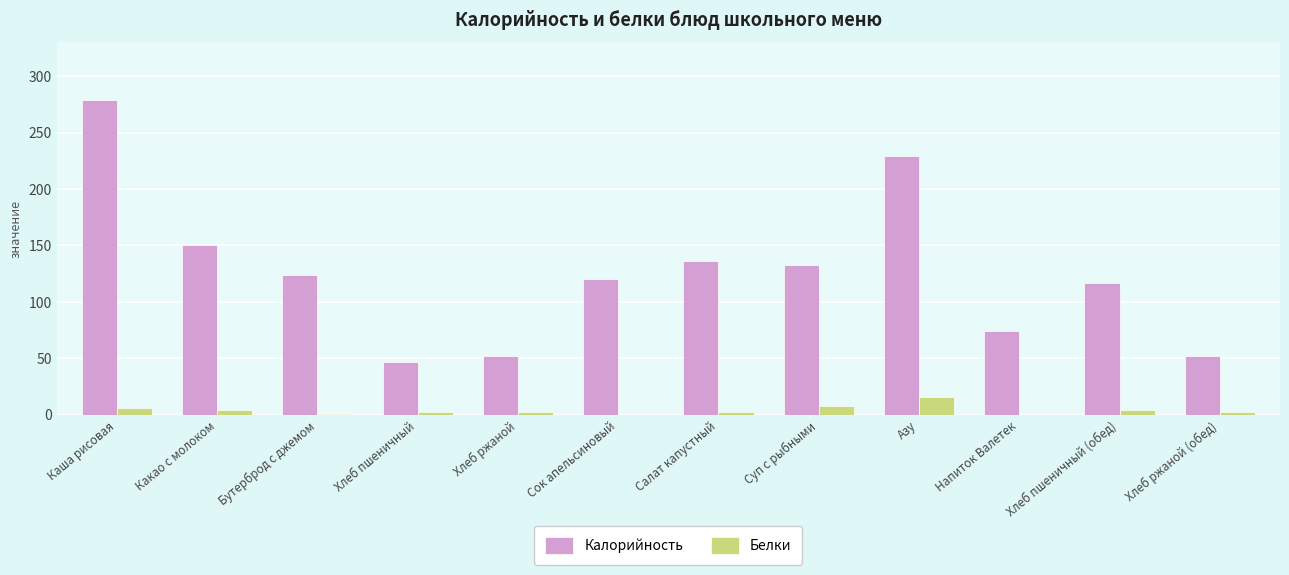

Which series has the largest total across all categories?

Калорийность